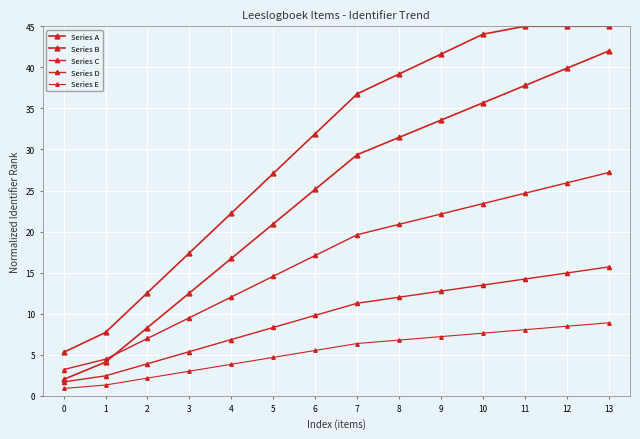

The value of Series E at 0 is 1.3. True or false?

False